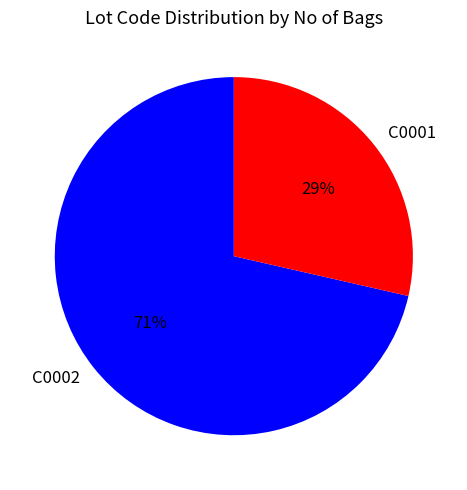

Count the number of slices in the pie.

2